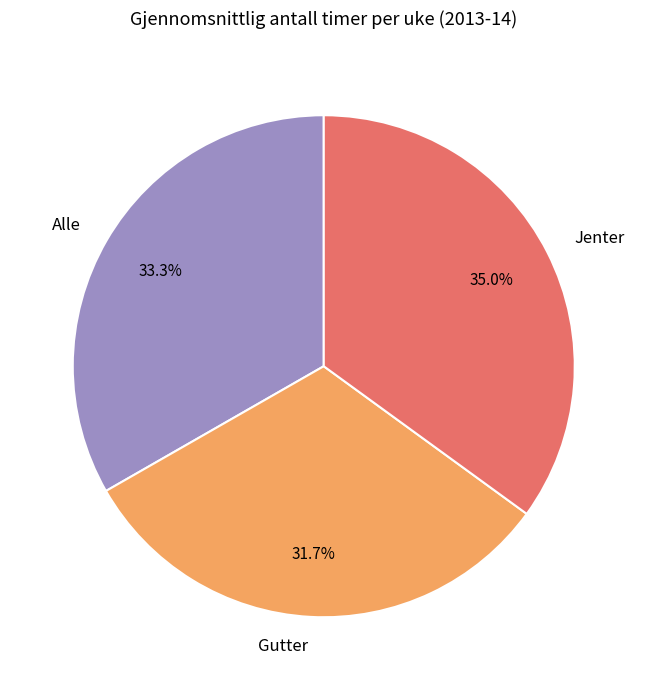

Rank the categories by value from lowest to highest.

Gutter, Alle, Jenter